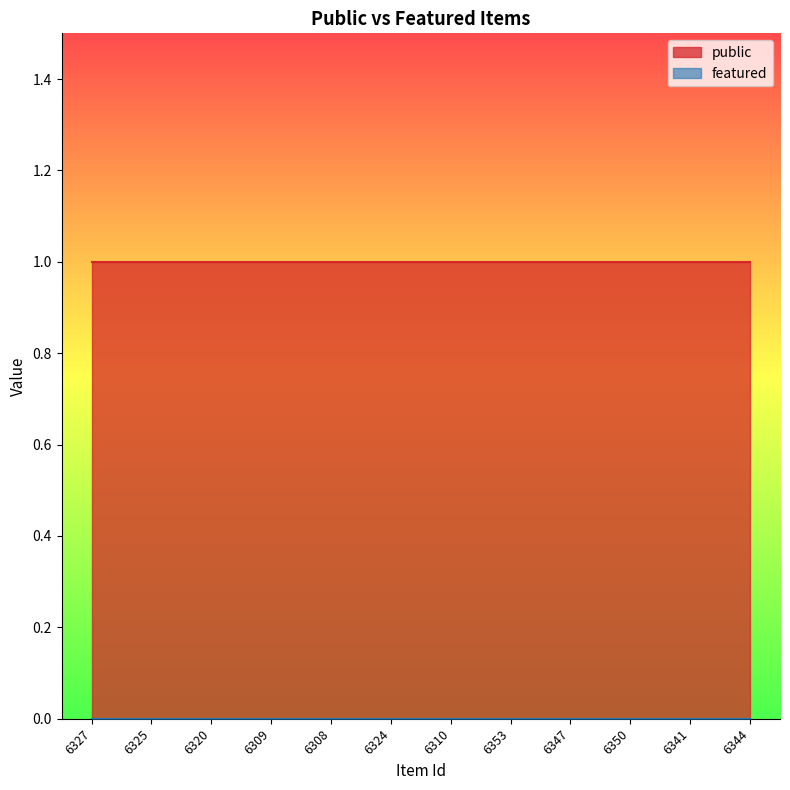

Which series has the widest spread of values?

public